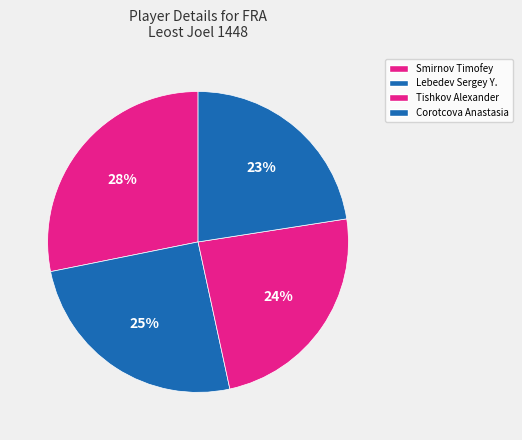

Count the number of slices in the pie.

4